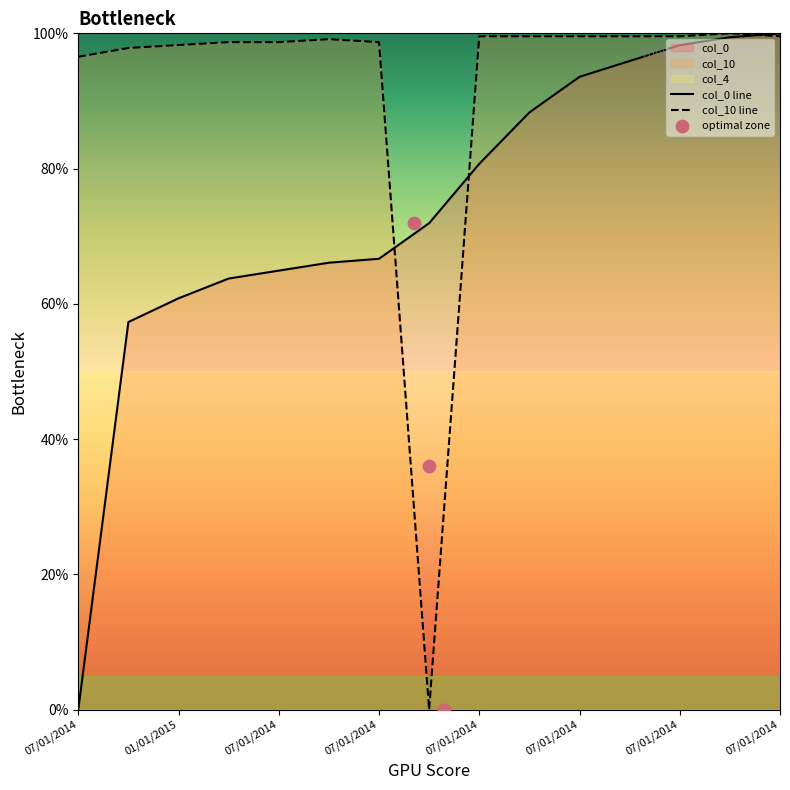

Which series reaches the maximum Y coordinate?

col_0